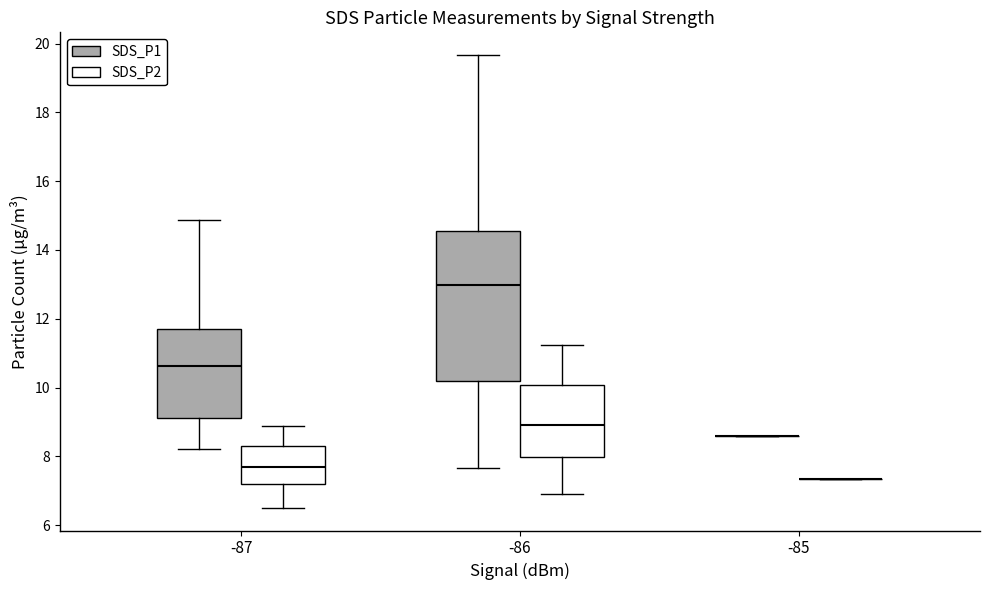

Where is the lower edge of the box for -86 (SDS_P1) on the y-axis? The values are not printed on the chart, so give them approximately, as read against the axis.

10.2